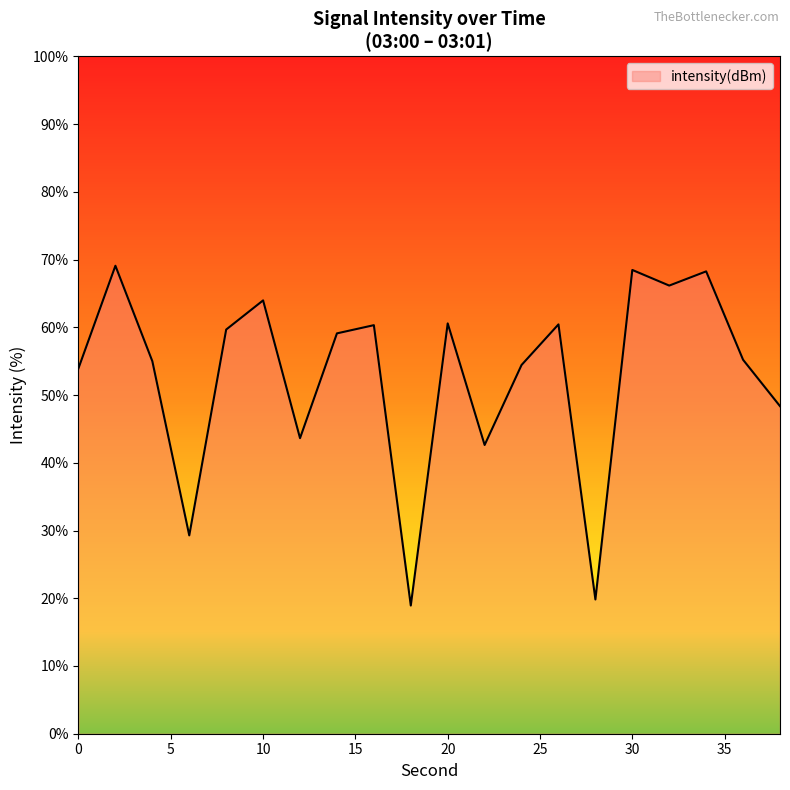

What is the maximum value shown in the chart?

69.1